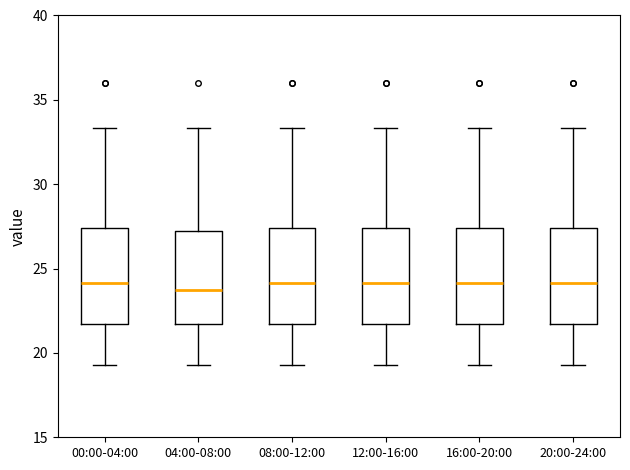

Reading left to right, transcribe this box plot: for each box, give where its median line is, the range the box spans, and where its two whiskers end, as read against the y-axis. The values are not printed on the chart, so give them approximately, as read against the axis.

00:00-04:00: median 24.0, box 21.5 to 27.5, whiskers 19.5 to 33.5
04:00-08:00: median 23.5, box 21.5 to 27.0, whiskers 19.5 to 33.5
08:00-12:00: median 24.0, box 21.5 to 27.5, whiskers 19.5 to 33.5
12:00-16:00: median 24.0, box 21.5 to 27.5, whiskers 19.5 to 33.5
16:00-20:00: median 24.0, box 21.5 to 27.5, whiskers 19.5 to 33.5
20:00-24:00: median 24.0, box 21.5 to 27.5, whiskers 19.5 to 33.5